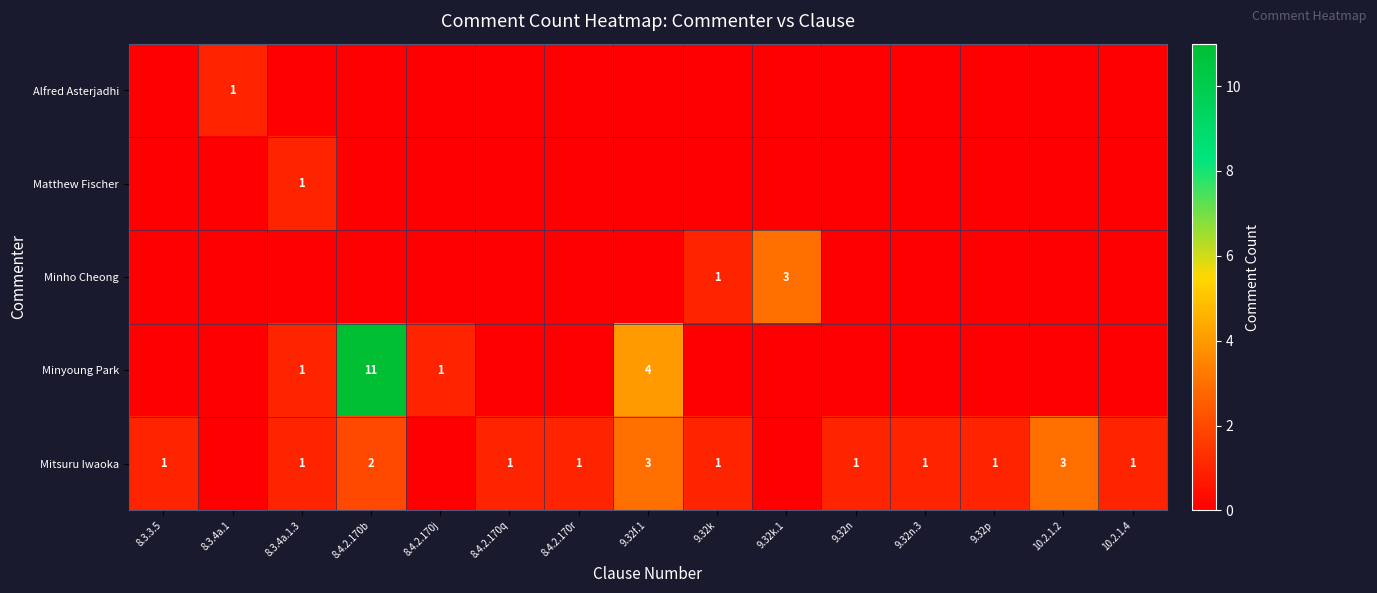

The value of Minyoung Park at 8.4.2.170b is 11. True or false?

True